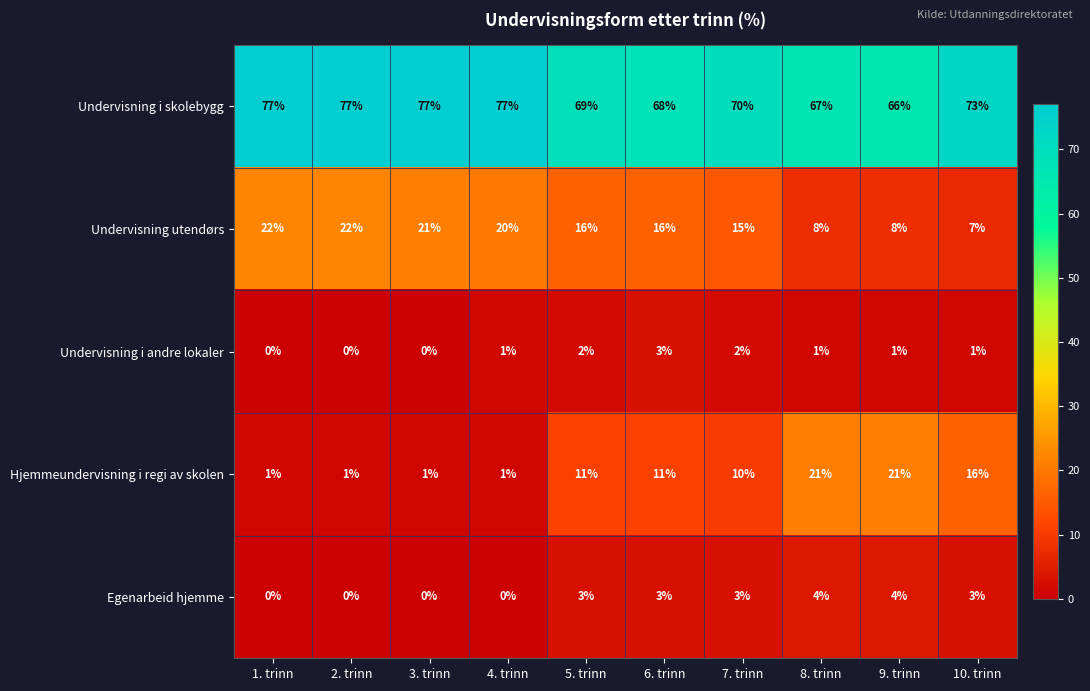

Is it true that Egenarbeid hjemme equals 6 at 8. trinn?

False